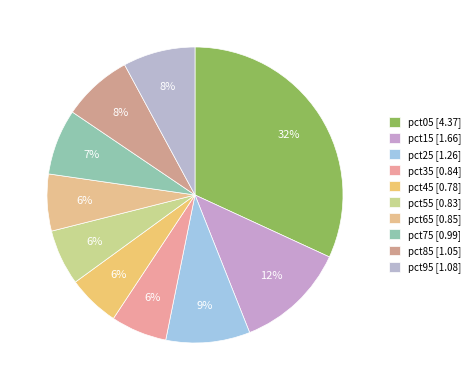

To the nearest percent, what is the average slice percentage?

10%